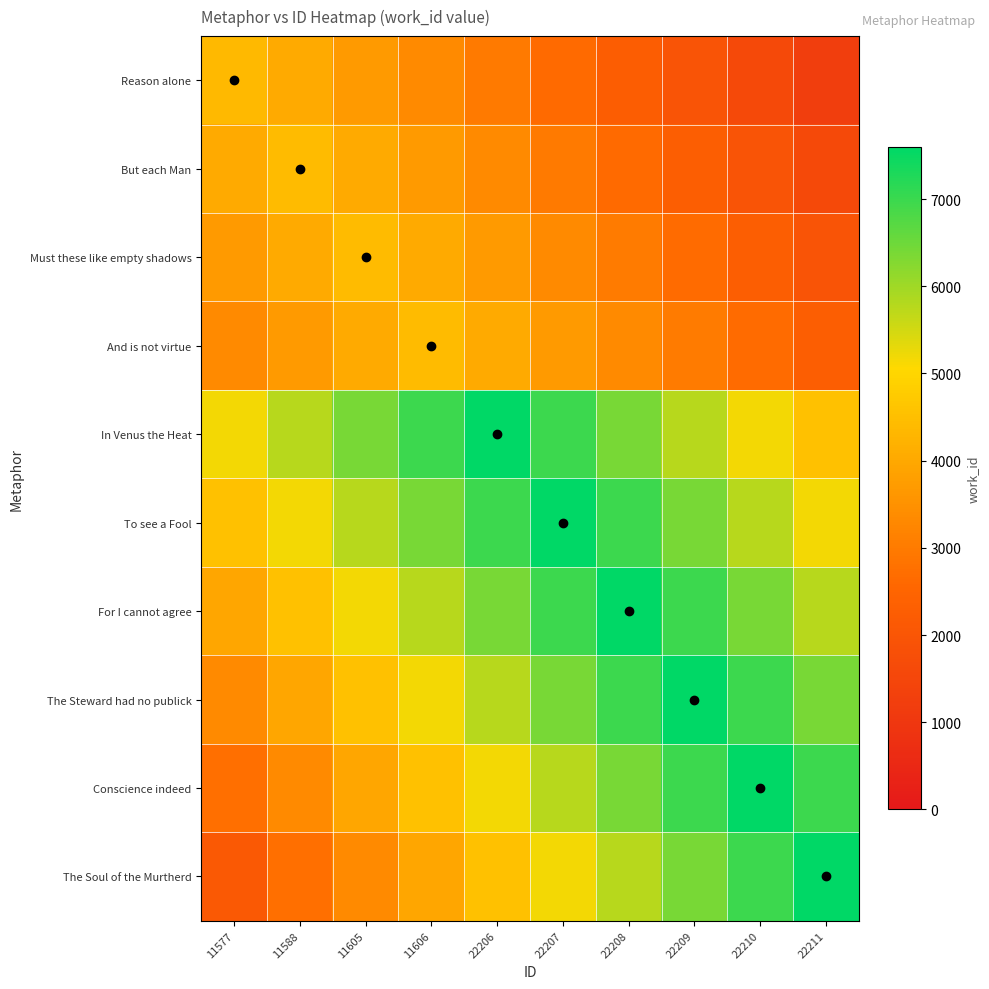

Between 11605 and 22210, which is larger?

11605